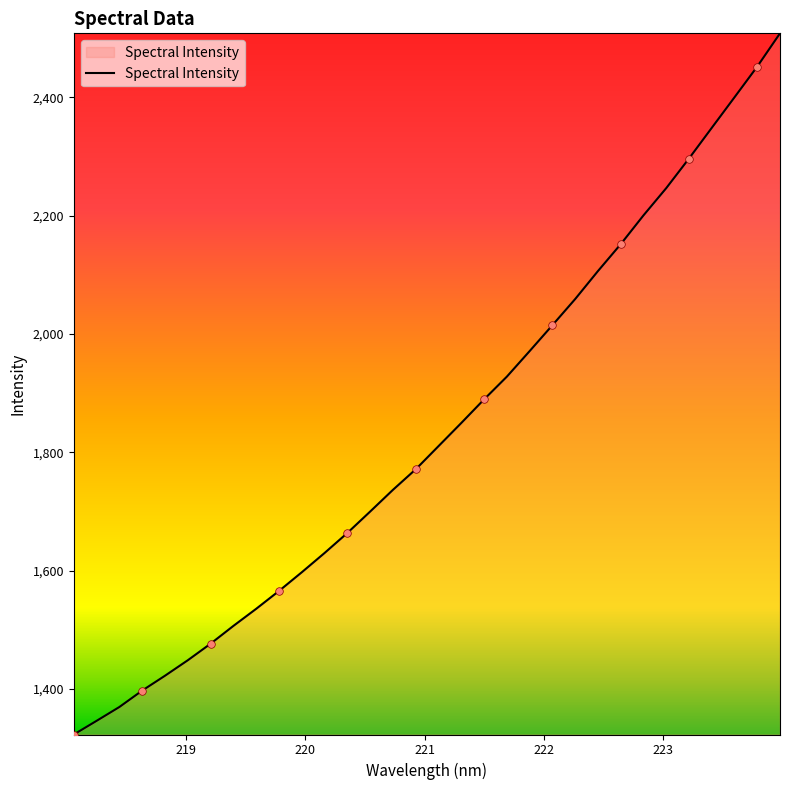

What is the difference between the maximum and minimum values?

1184.8